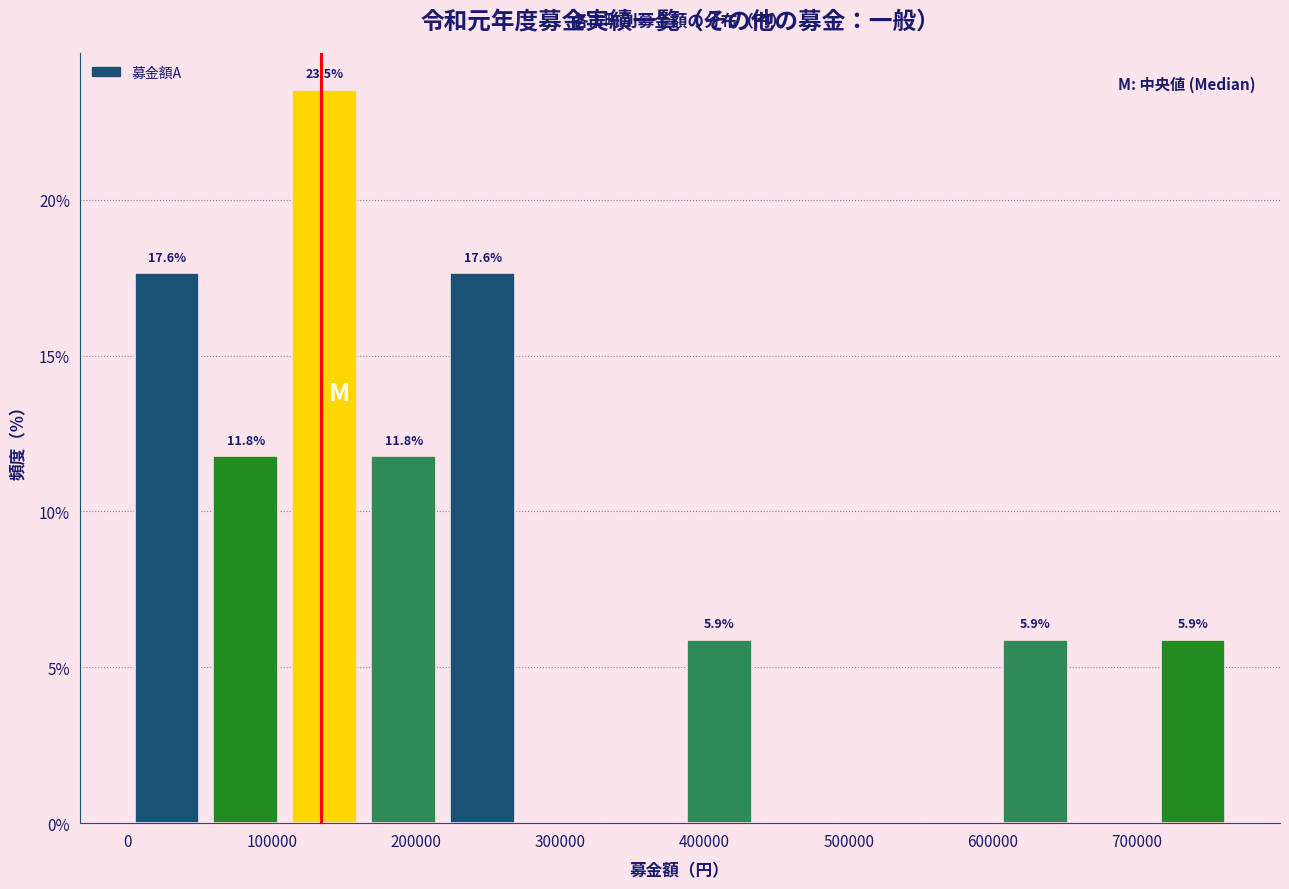

Over which range of the x-axis is the bar tallest?

110000 to 160000